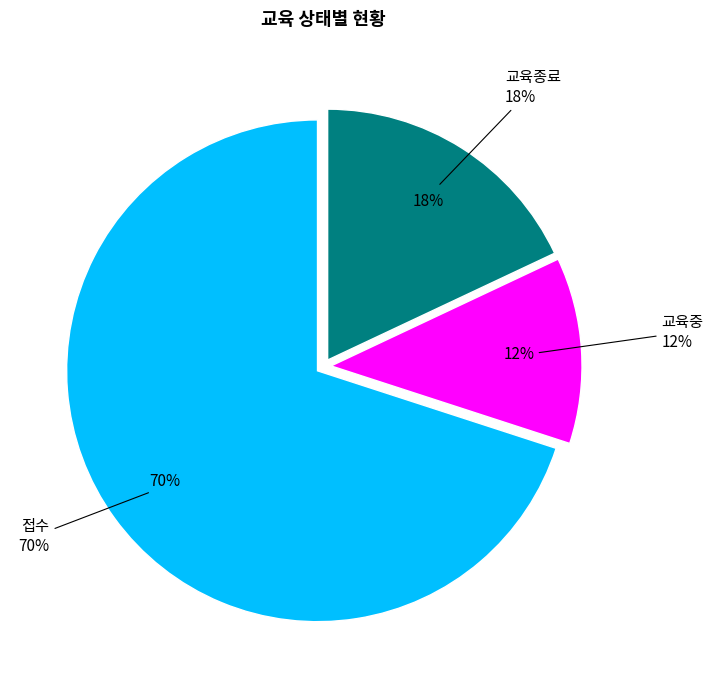

Rank the categories by value from highest to lowest.

접수, 교육종료, 교육중